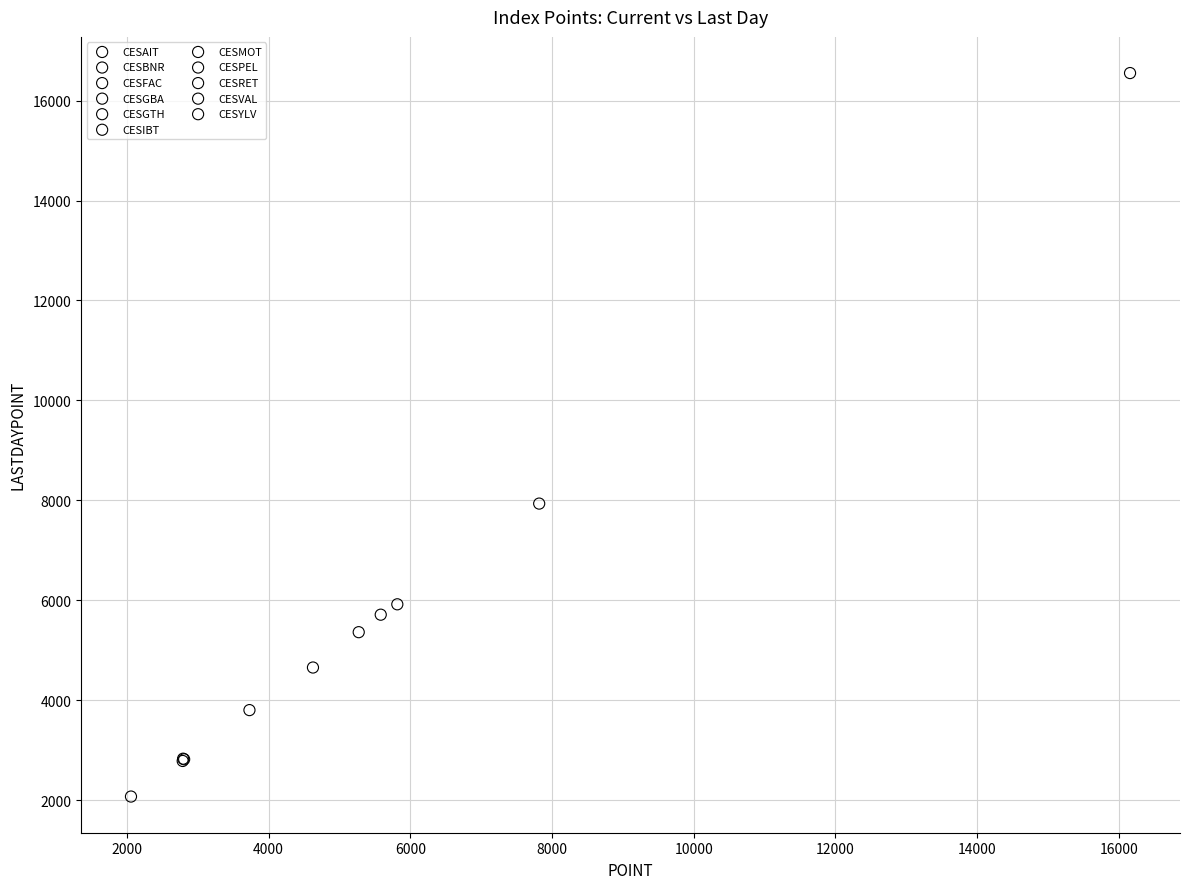

What are all the series names shown in the legend?

CESAIT, CESBNR, CESFAC, CESGBA, CESGTH, CESIBT, CESMOT, CESPEL, CESRET, CESVAL, CESYLV